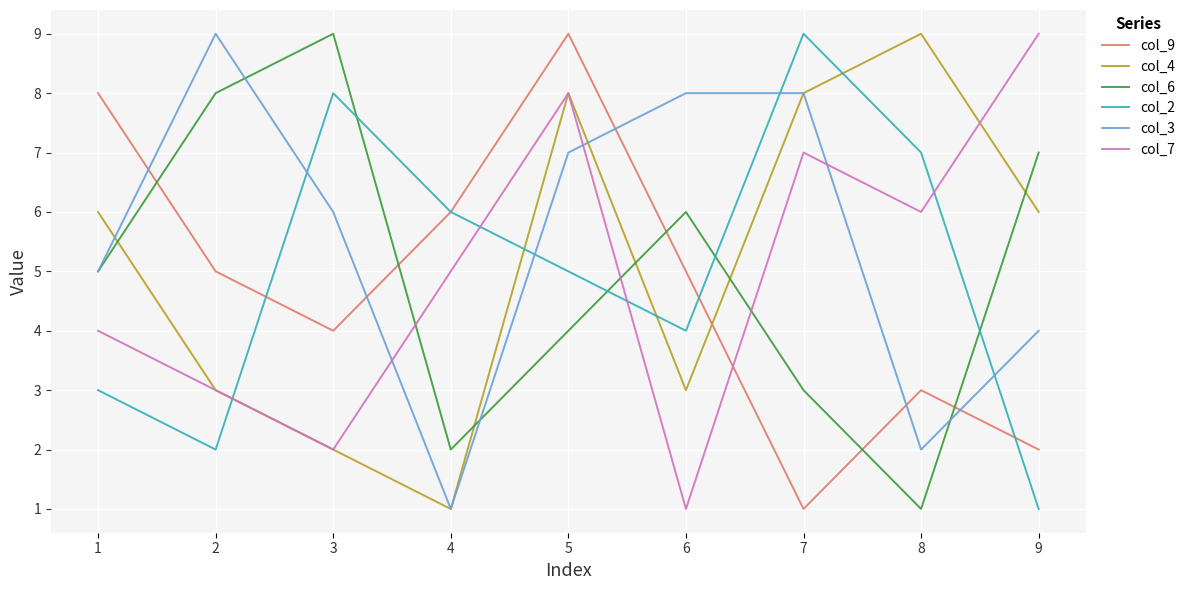

What is the sum of all col_6 values?

45